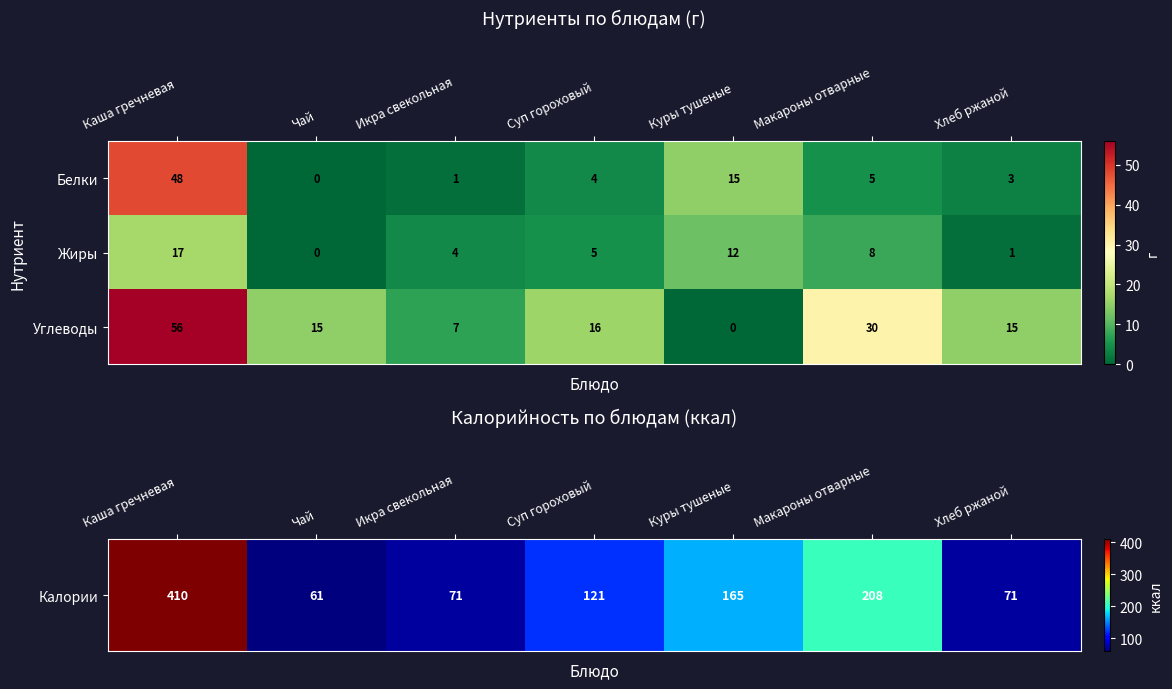

Where does the Углеводы series first go above 15?

Каша гречневая